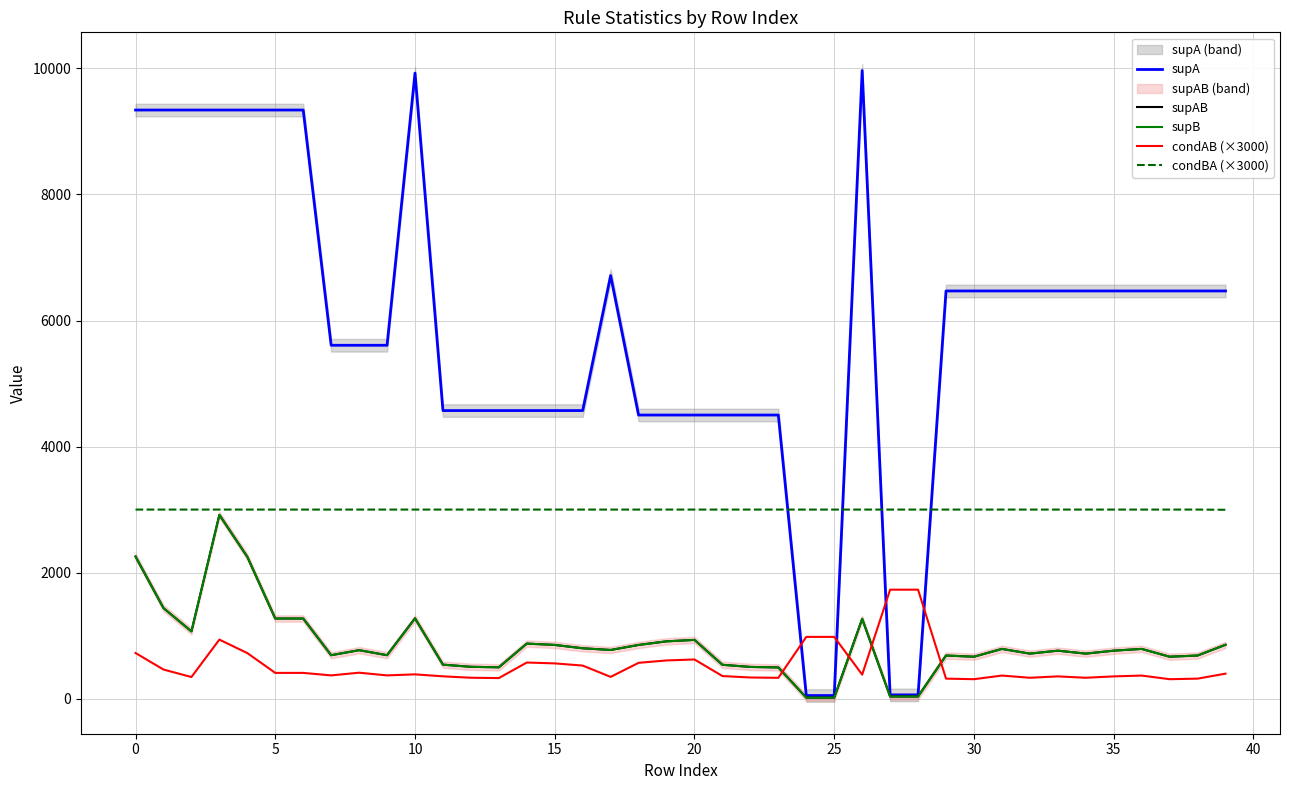

Reading left to right, extract all data points from this chart.

supA: 9340.0	9340.0	9340.0	9340.0	9340.0	9340.0	9340.0	5607.0	5607.0	5607.0	9925.0	4571.0	4571.0	4571.0	4571.0	4571.0	4571.0	6714.0	4500.0	4500.0	4500.0	4500.0	4500.0	4500.0	49.0	49.0	9967.0	59.0	59.0	6469.0	6469.0	6469.0	6469.0	6469.0	6469.0	6469.0	6469.0	6469.0	6469.0	6469.0
supAB: 2255.0	1437.0	1067.0	2916.0	2250.0	1271.0	1271.0	689.0	769.0	689.0	1274.0	539.0	505.0	497.0	873.0	852.0	799.0	772.0	852.0	909.0	932.0	537.0	503.0	495.0	16.0	16.0	1266.0	34.0	34.0	684.0	665.0	789.0	714.0	761.0	714.0	761.0	789.0	665.0	684.0	854.0
supB: 2255.0	1437.0	1067.0	2916.0	2250.0	1271.0	1271.0	689.0	769.0	689.0	1274.0	539.0	505.0	497.0	873.0	852.0	799.0	772.0	852.0	909.0	932.0	537.0	503.0	495.0	16.0	16.0	1266.0	34.0	34.0	684.0	665.0	789.0	714.0	761.0	714.0	761.0	789.0	665.0	684.0	855.0
condAB (×3000): 724.3	461.6	342.7	936.6	722.7	408.2	408.2	368.6	411.4	368.6	385.1	353.8	331.4	326.2	573.0	559.2	524.4	345.0	568.0	606.0	621.3	358.0	335.3	330.0	979.6	979.6	381.1	1728.8	1728.8	317.2	308.4	365.9	331.1	352.9	331.1	352.9	365.9	308.4	317.2	396.0
condBA (×3000): 3000.0	3000.0	3000.0	3000.0	3000.0	3000.0	3000.0	3000.0	3000.0	3000.0	3000.0	3000.0	3000.0	3000.0	3000.0	3000.0	3000.0	3000.0	3000.0	3000.0	3000.0	3000.0	3000.0	3000.0	3000.0	3000.0	3000.0	3000.0	3000.0	3000.0	3000.0	3000.0	3000.0	3000.0	3000.0	3000.0	3000.0	3000.0	3000.0	2996.5